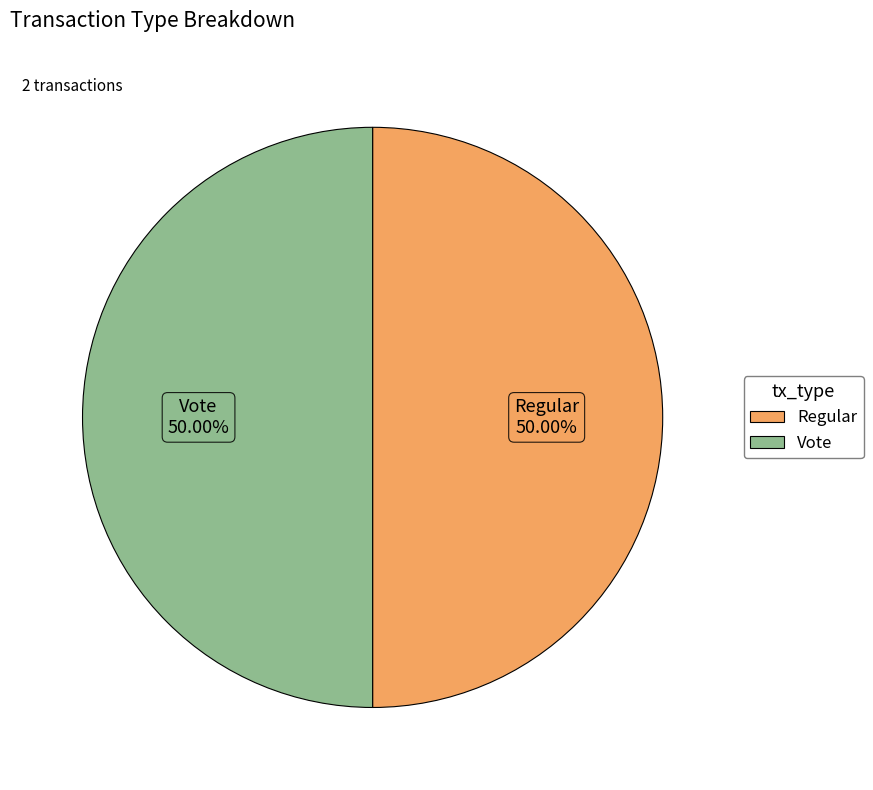

What percentage is the Vote slice, to the nearest percent?

50%